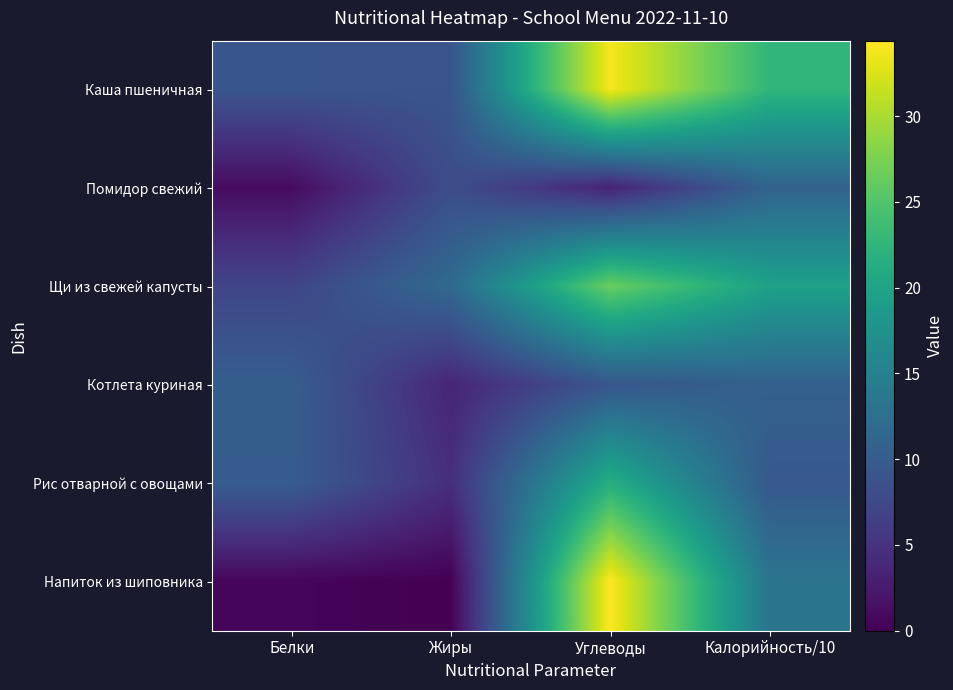

Between Углеводы and Калорийность/10, which is larger?

Углеводы